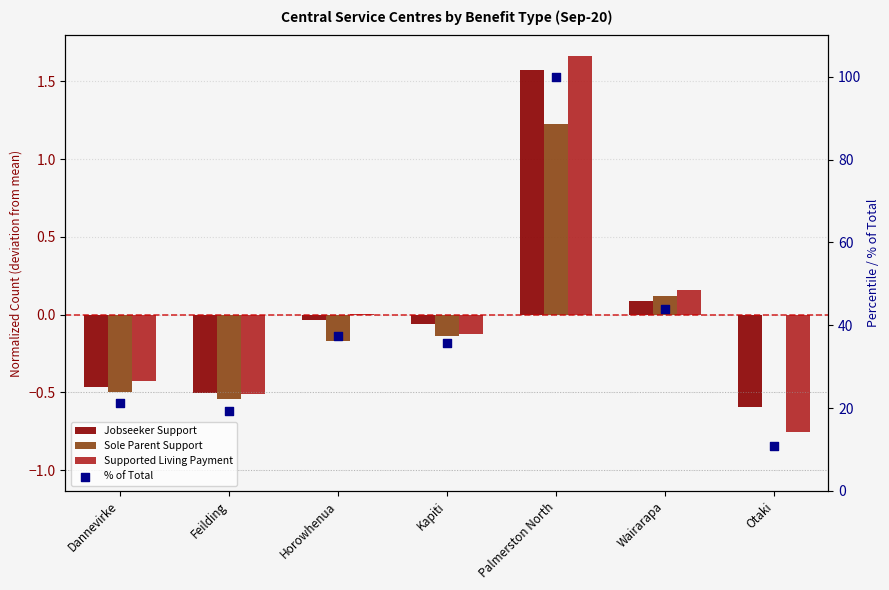

At which category is the sum across all series the highest?

Palmerston North